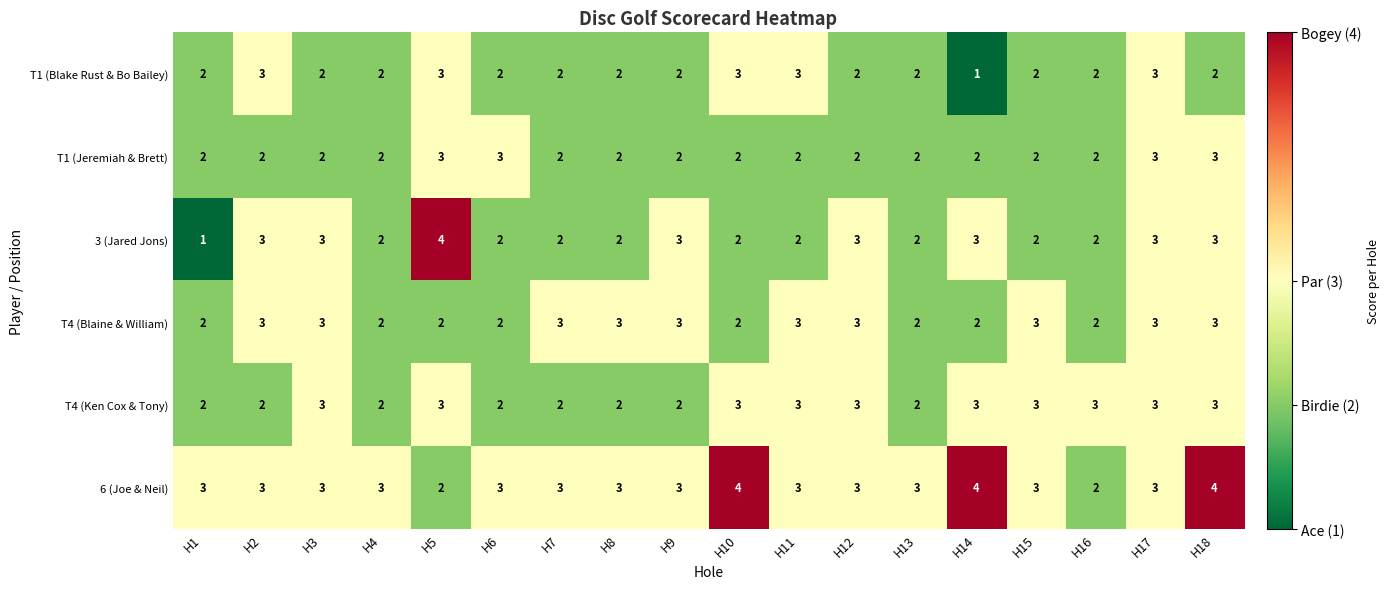

What is the maximum value shown in the chart?

4